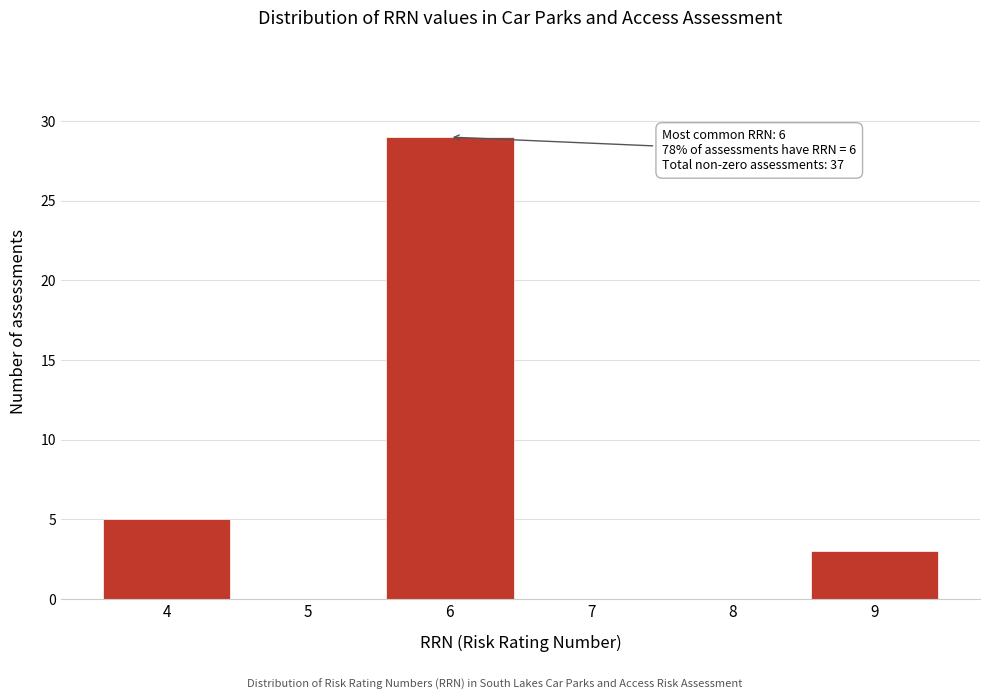

Over which range of the x-axis is the bar tallest?

5.5 to 6.5